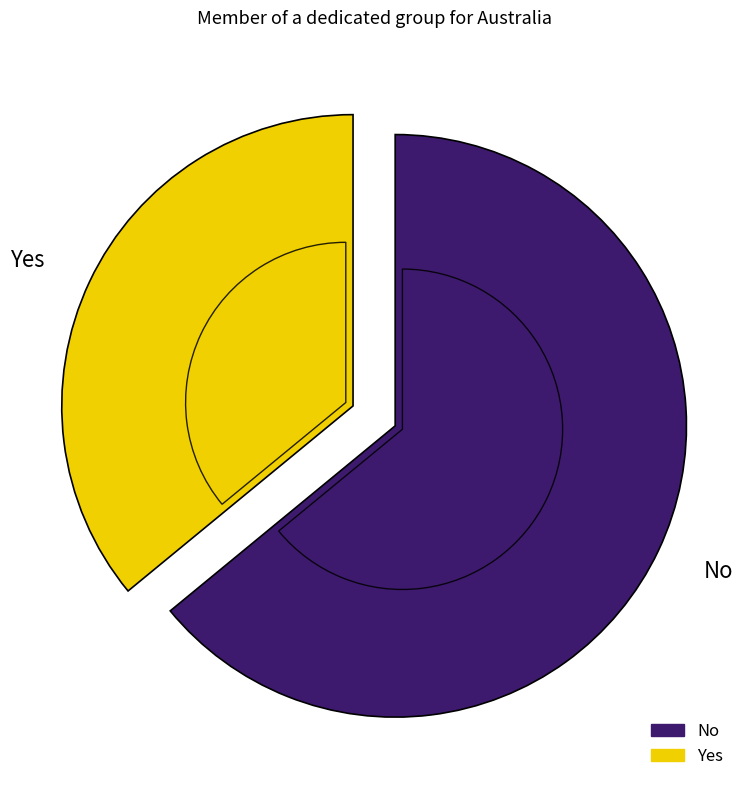

Count the number of slices in the pie.

2